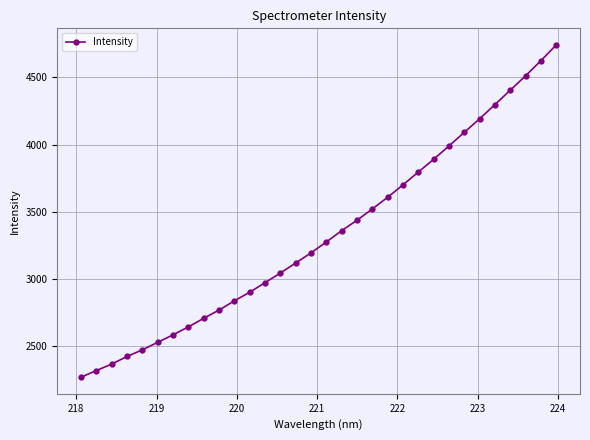

What is the difference between the maximum and second lowest values?

2428.3